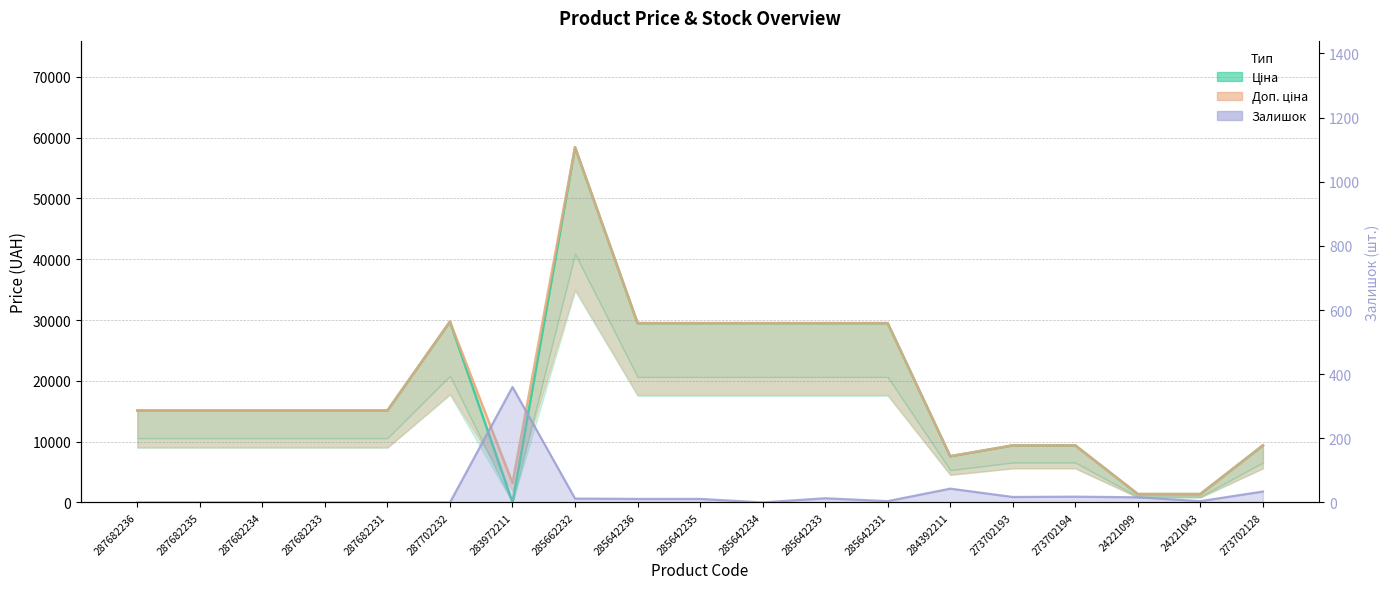

True or false: Ціна and Доп. ціна cross at least once.

False